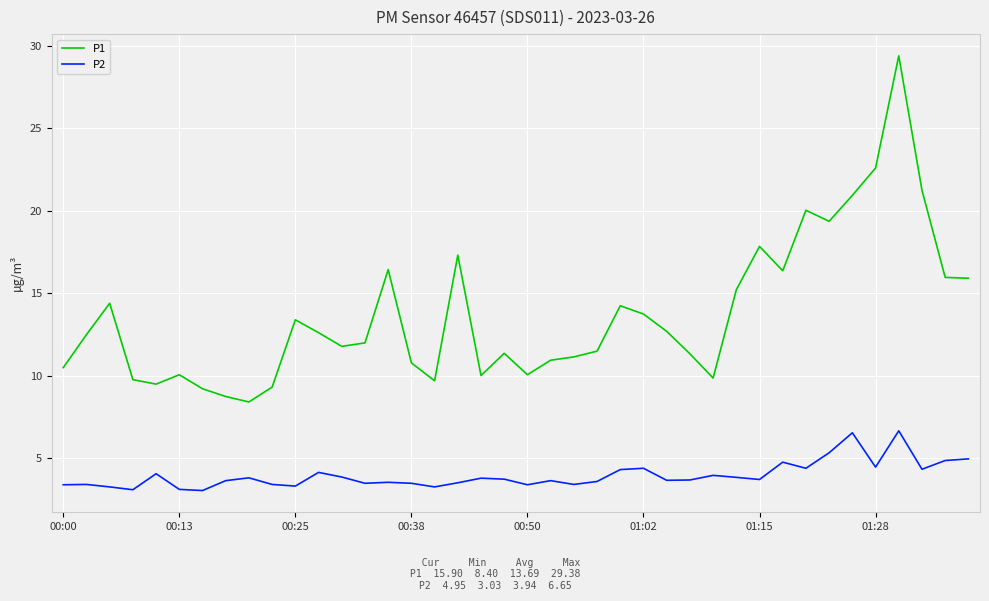

Which series has the widest spread of values?

P1